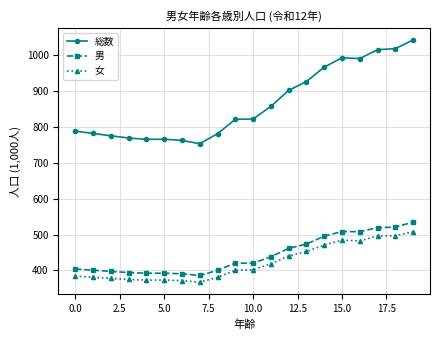

Which series has the widest spread of values?

総数